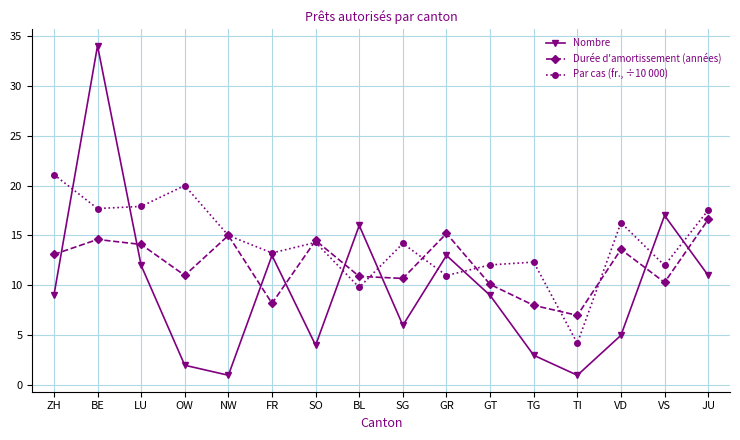

True or false: Nombre has a value of 4.0 at SO.

True